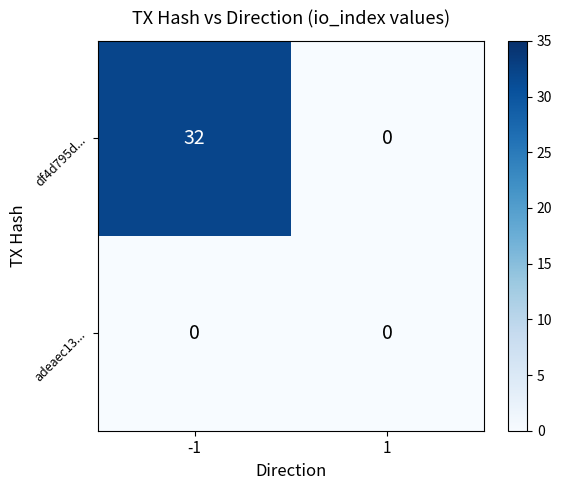

Reading left to right, list all the values displayed in this chart.

df4d795d...: -1=32	1=0
adeaec13...: -1=0	1=0